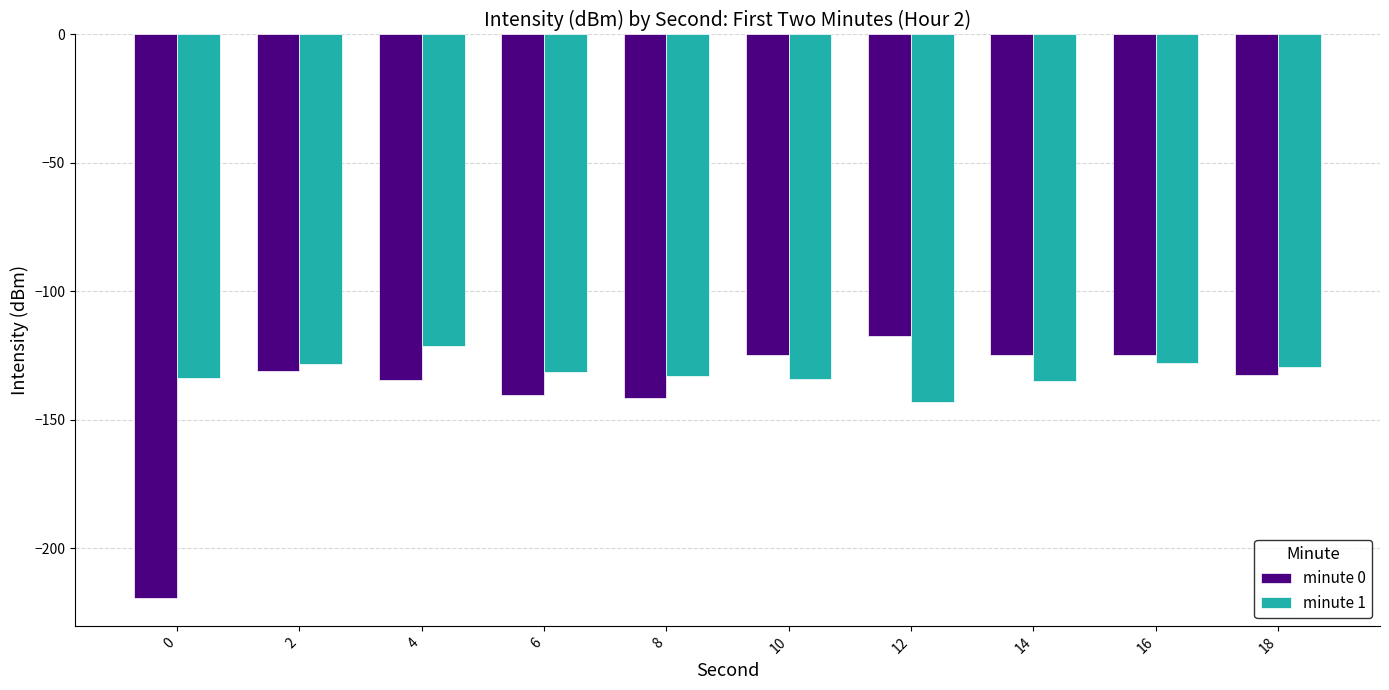

True or false: minute 0 has a value of -131.1 at 2.

True